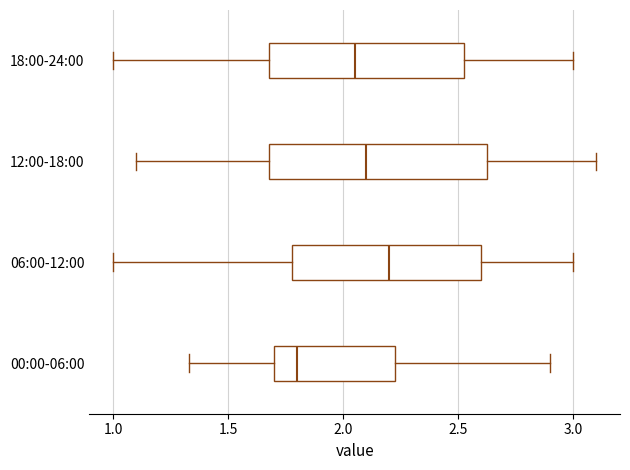

Comparing the boxes themselves (not the whiskers), which one is the widest?

12:00-18:00